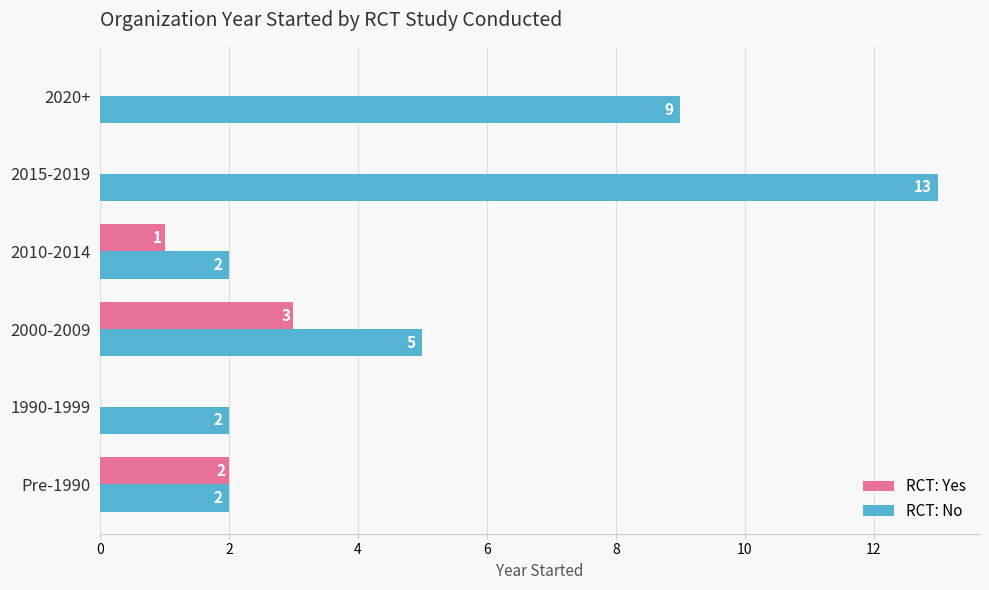

What is the average value of the RCT: No series?

6